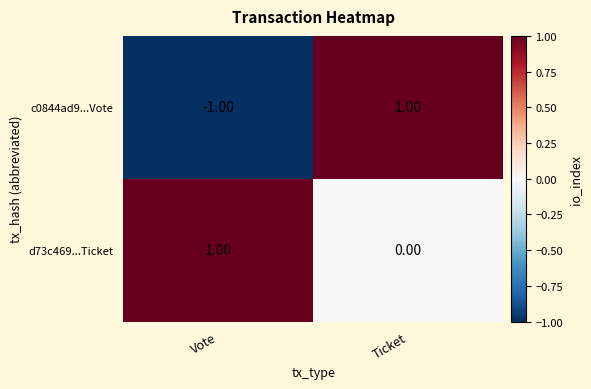

List the series in order of their overall mean, lowest first.

c0844ad9...Vote, d73c469...Ticket